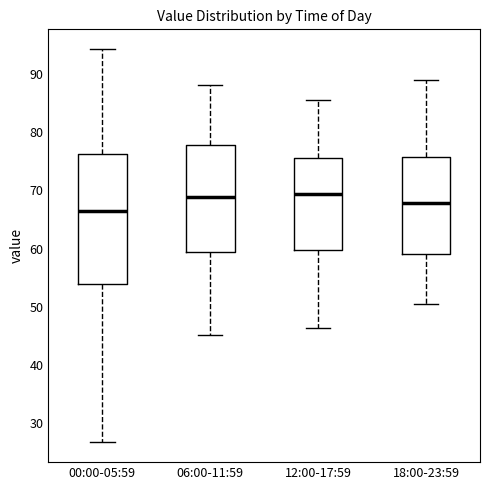

Reading left to right, read every box against the y-axis: the position of its median line, the range the box covers, and the ends of its whiskers. The values are not printed on the chart, so give them approximately, as read against the axis.

00:00-05:59: median 67, box 54 to 76, whiskers 27 to 94
06:00-11:59: median 69, box 59 to 78, whiskers 45 to 88
12:00-17:59: median 69, box 60 to 76, whiskers 46 to 86
18:00-23:59: median 68, box 59 to 76, whiskers 51 to 89